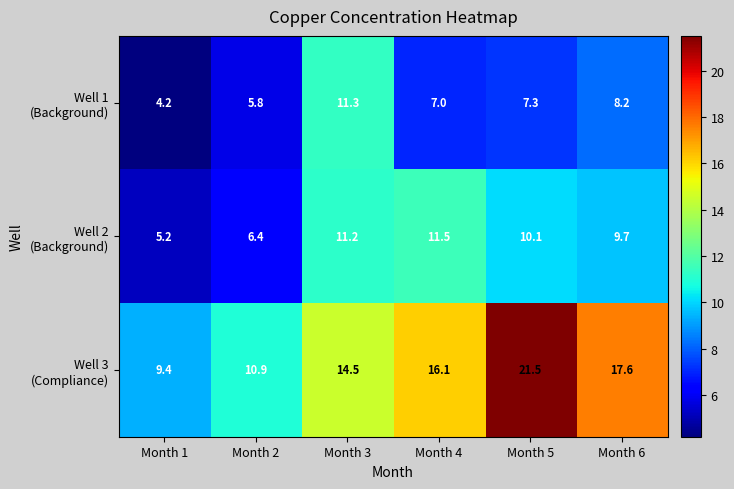

What is the difference between the highest and lowest values at Month 6?

9.4